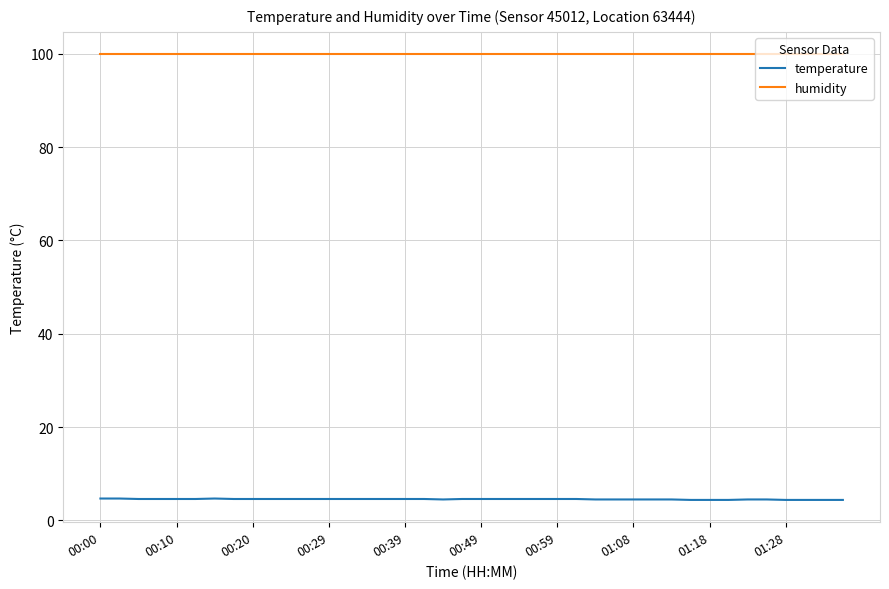

How many lines are shown in the chart?

2